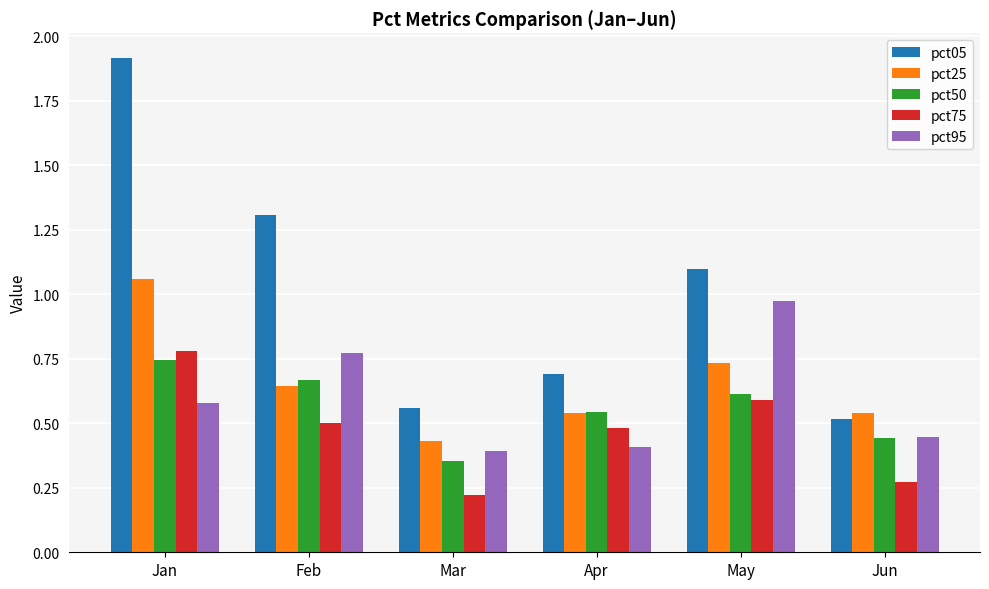

How many bars are there in total?

30